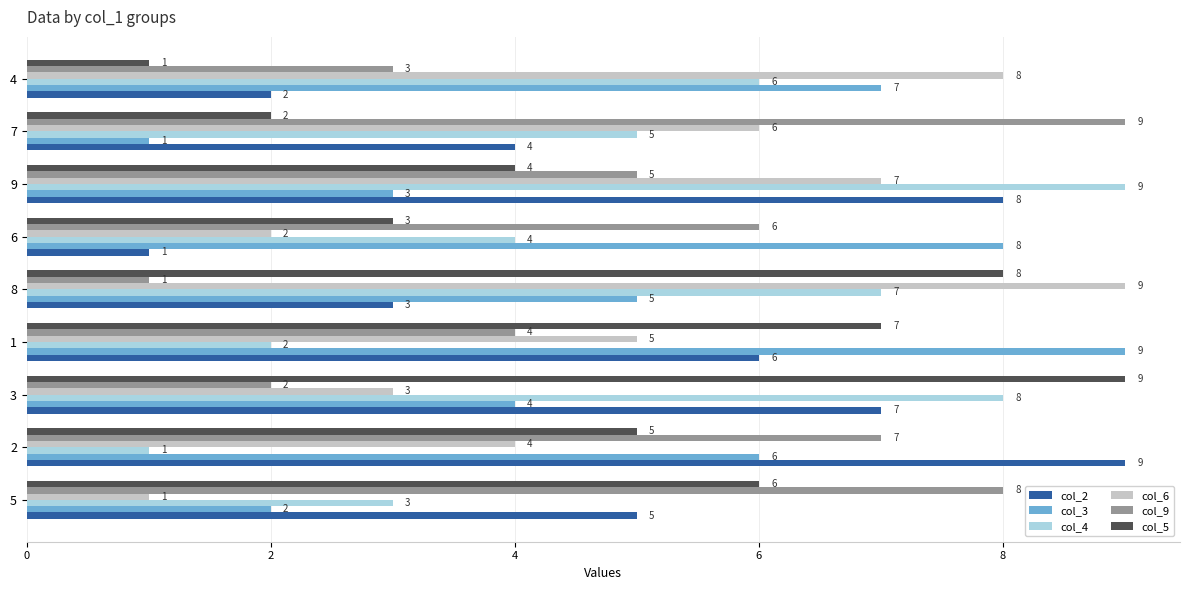

True or false: col_2 has a value of 13 at 2.

False